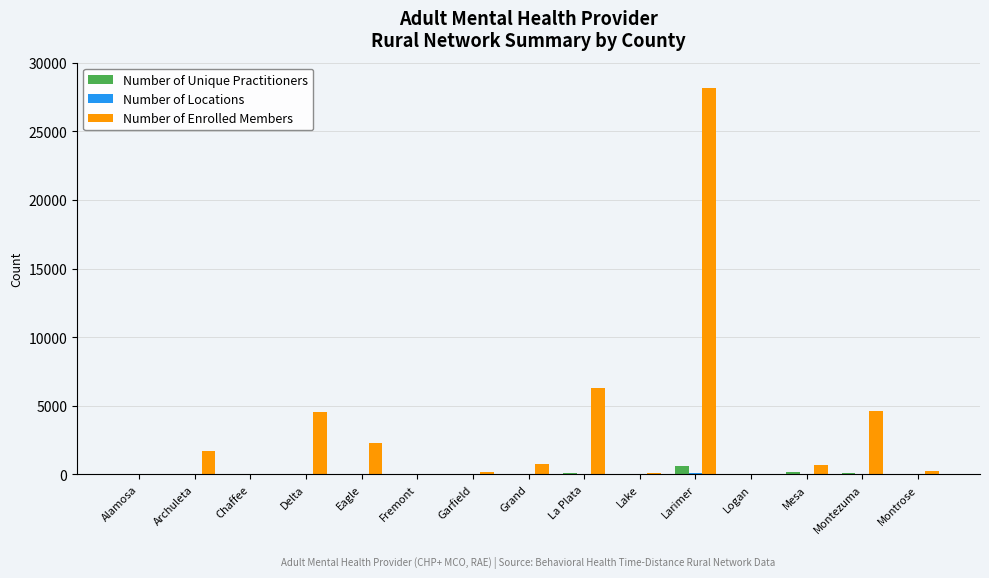

What is the sum of the Number of Enrolled Members values at Montrose and Grand?

1031